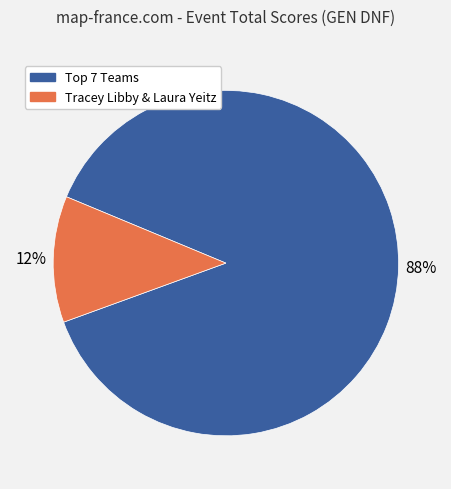

Is there any slice that represents more than half of the pie?

Yes